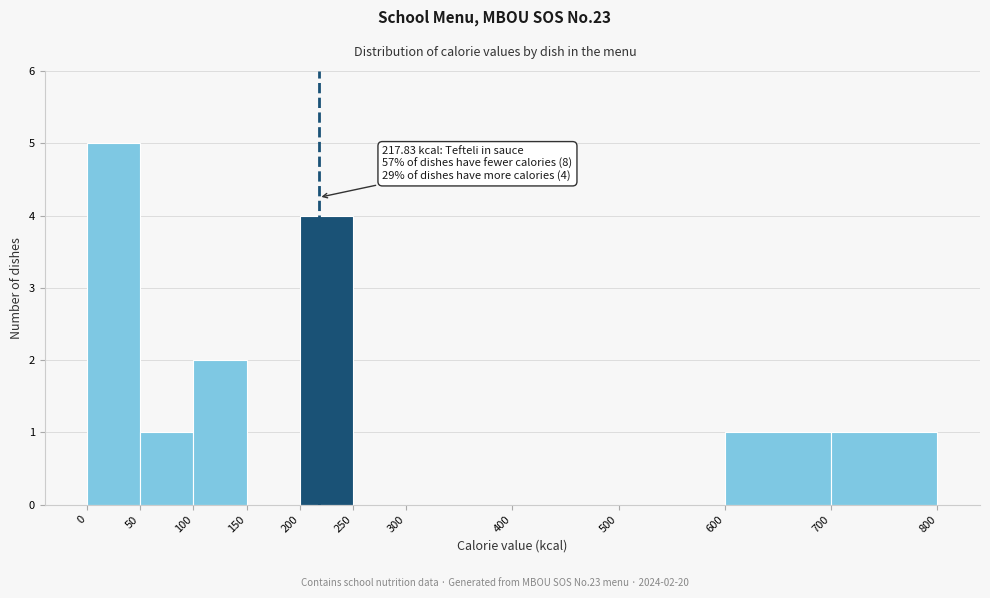

Over which range of the x-axis is the bar tallest?

0 to 50